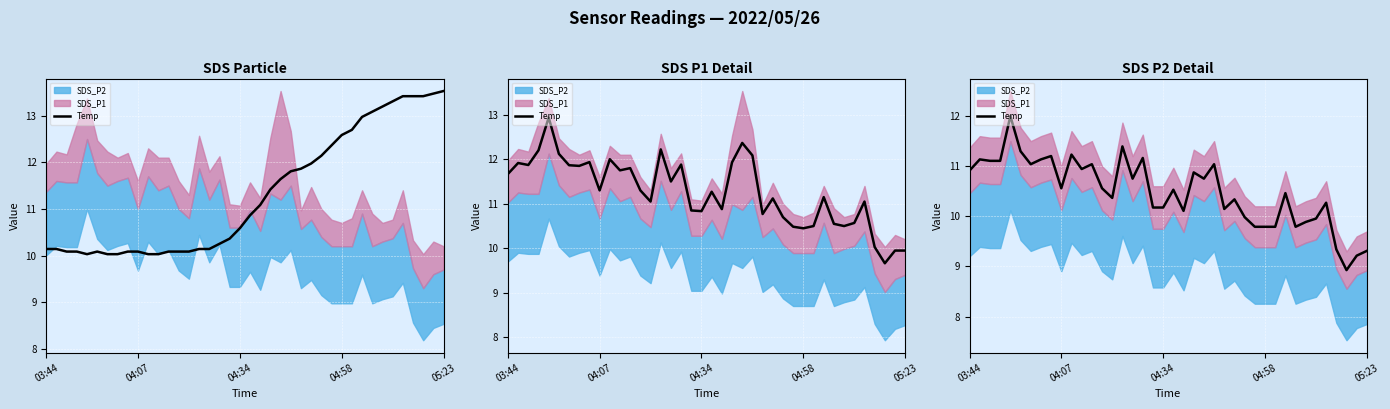

How many data points does each series have?

40